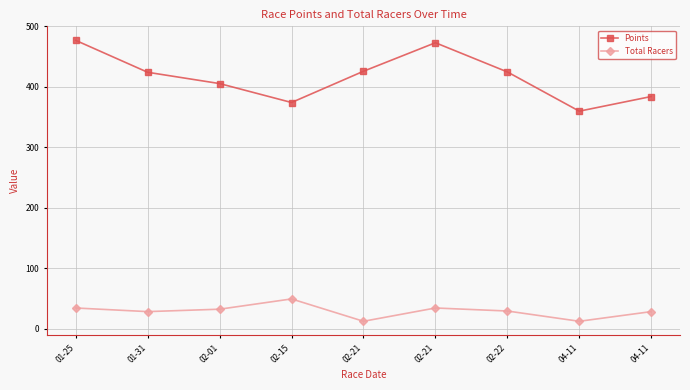

Does the chart have visible grid lines?

Yes